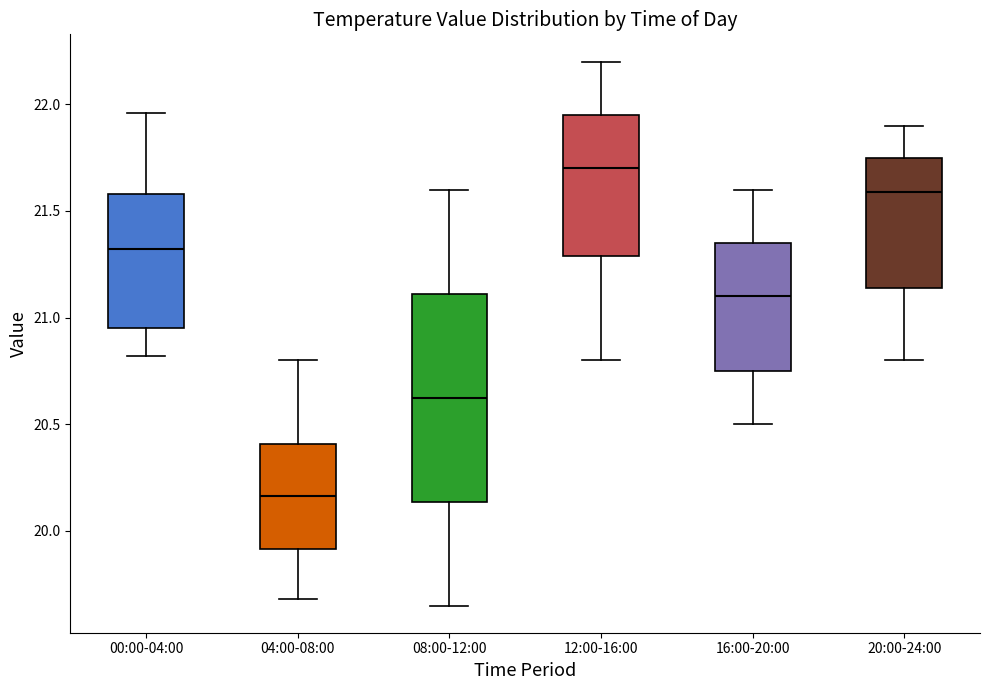

Comparing the boxes themselves (not the whiskers), which one is the tallest?

08:00-12:00